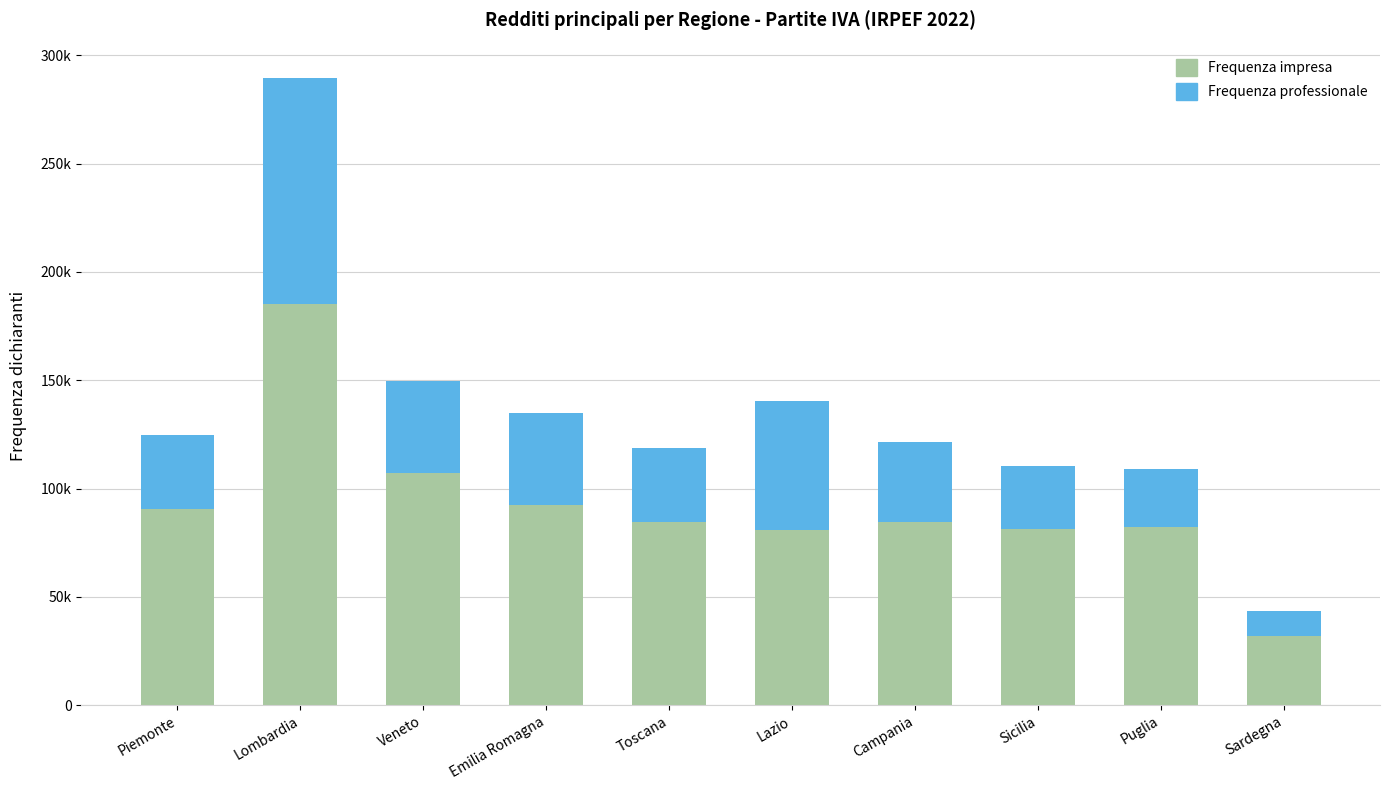

At which category is the sum across all series the highest?

Lombardia